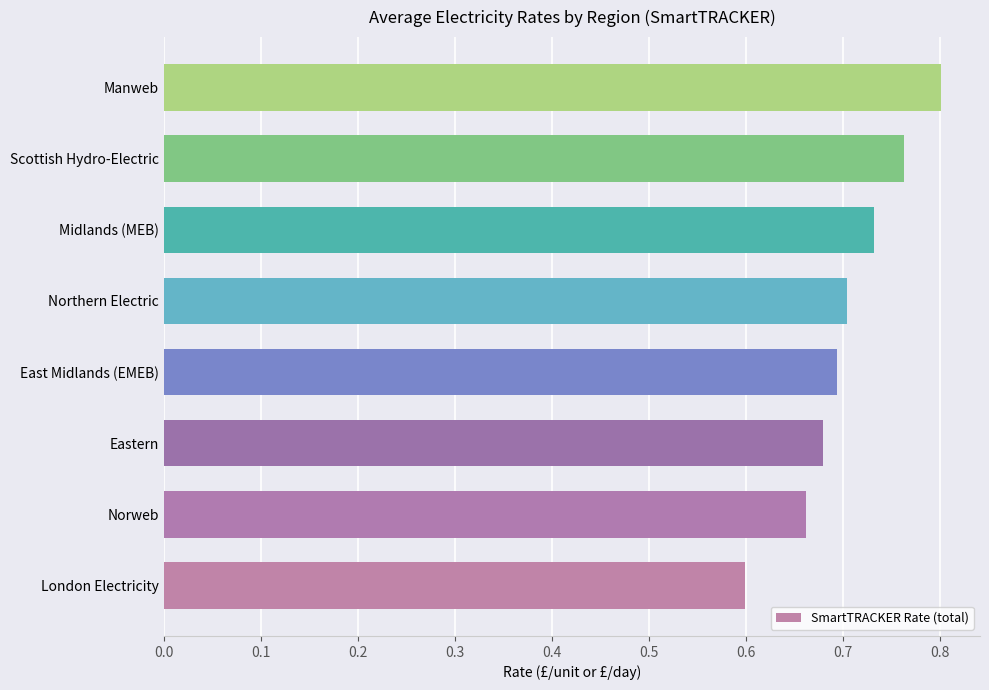

The value at East Midlands (EMEB) is 0.3. True or false?

False